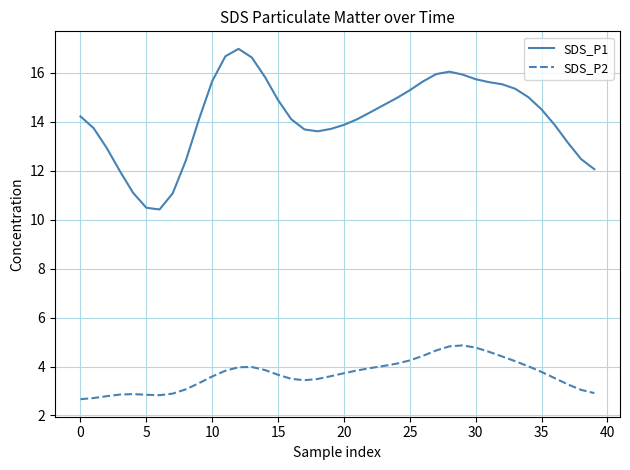

Count the number of categories in the chart.

40